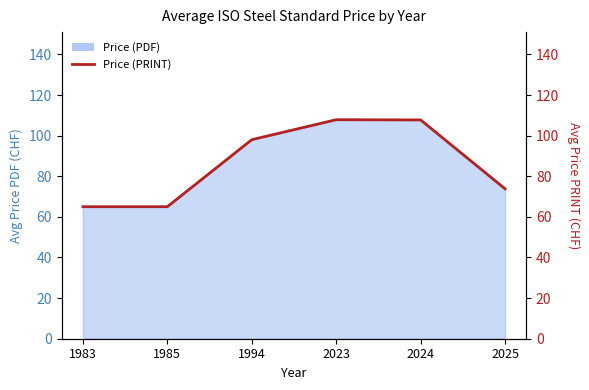

How many values are below 98?

3